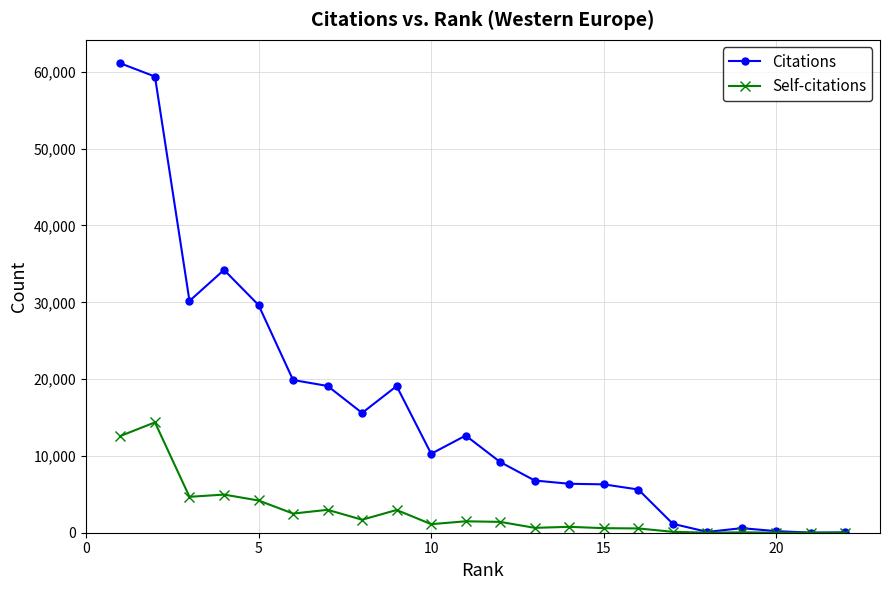

Which series has the widest spread of values?

Citations